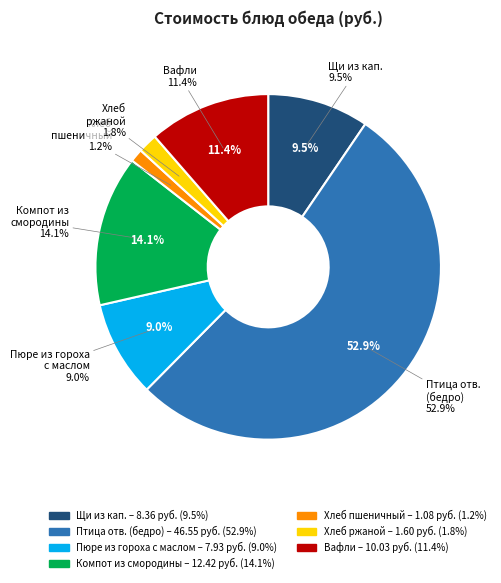

Which category has the biggest portion of the pie?

Птица отварная (бедро)